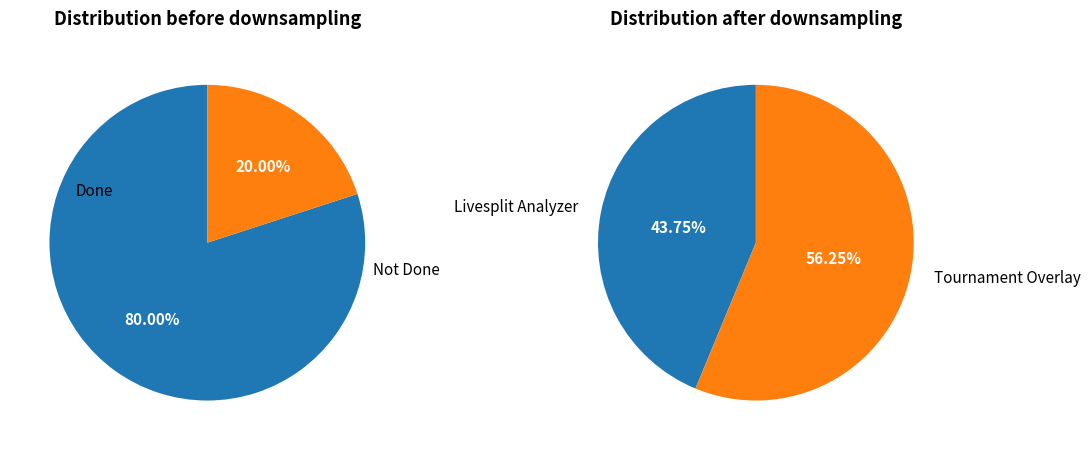

To the nearest percent, what is the difference between the largest and smallest slice percentages?

12%